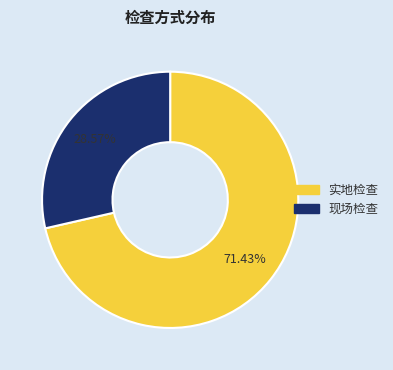

Is there a majority slice in this chart?

Yes